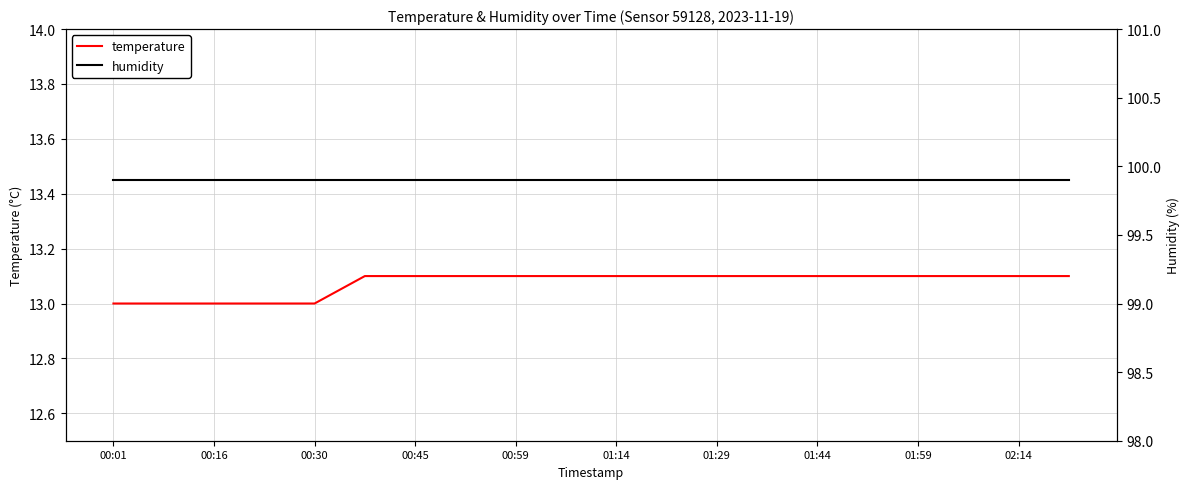

Does the chart have visible grid lines?

Yes